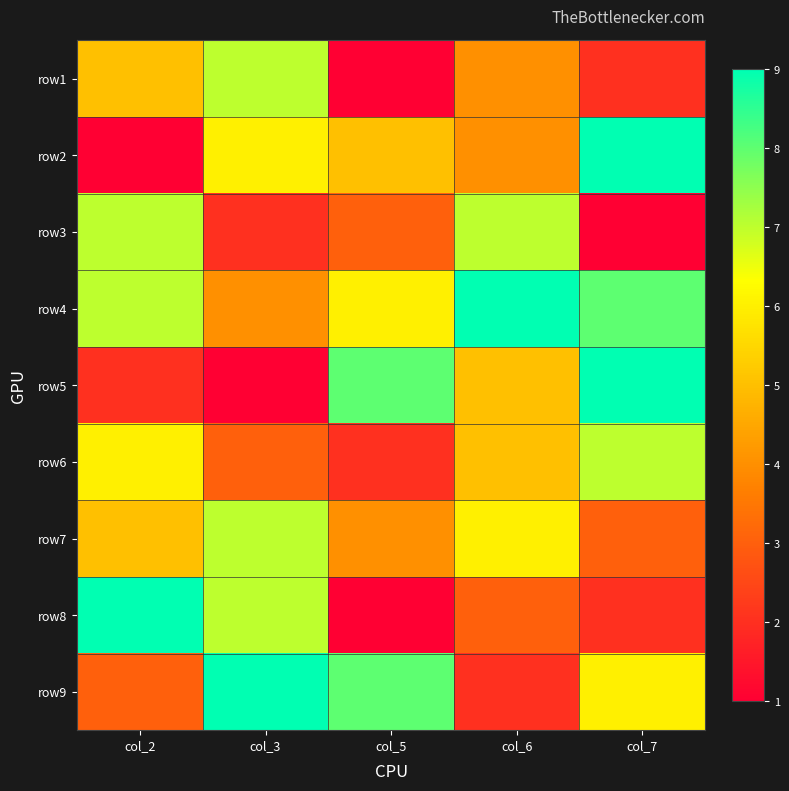

Reading left to right, what are all the values shown in this chart?

row1: col_2=5	col_3=7	col_5=1	col_6=4	col_7=2
row2: col_2=1	col_3=6	col_5=5	col_6=4	col_7=9
row3: col_2=7	col_3=2	col_5=3	col_6=7	col_7=1
row4: col_2=7	col_3=4	col_5=6	col_6=9	col_7=8
row5: col_2=2	col_3=1	col_5=8	col_6=5	col_7=9
row6: col_2=6	col_3=3	col_5=2	col_6=5	col_7=7
row7: col_2=5	col_3=7	col_5=4	col_6=6	col_7=3
row8: col_2=9	col_3=7	col_5=1	col_6=3	col_7=2
row9: col_2=3	col_3=9	col_5=8	col_6=2	col_7=6